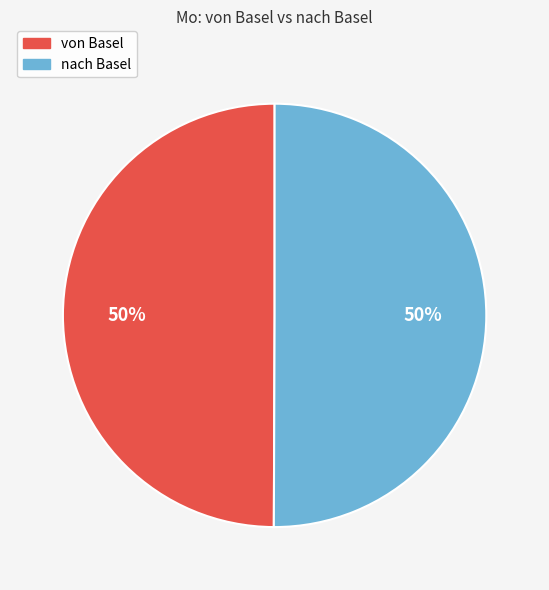

What percentage is the nach Basel slice, to the nearest percent?

50%